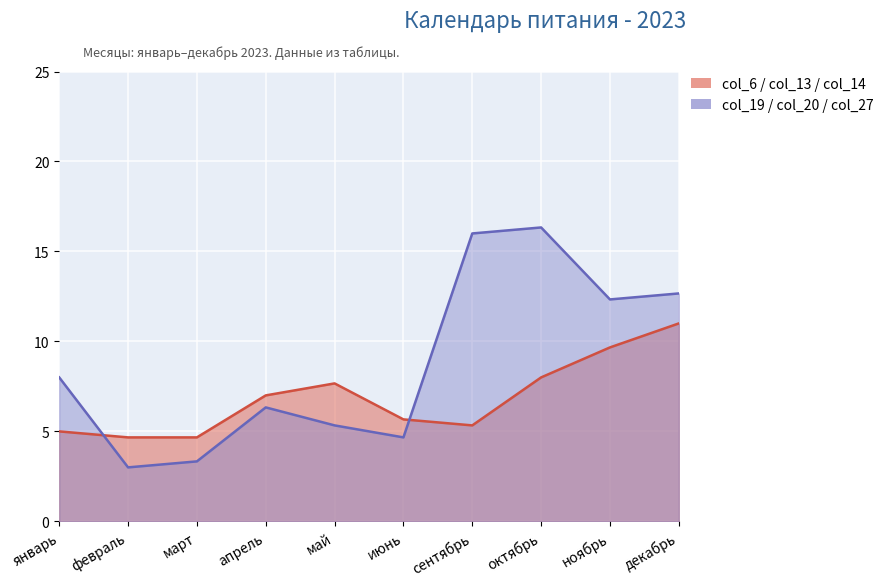

Between which two adjacent categories do col_13 and col_20 first intersect?

январь and февраль